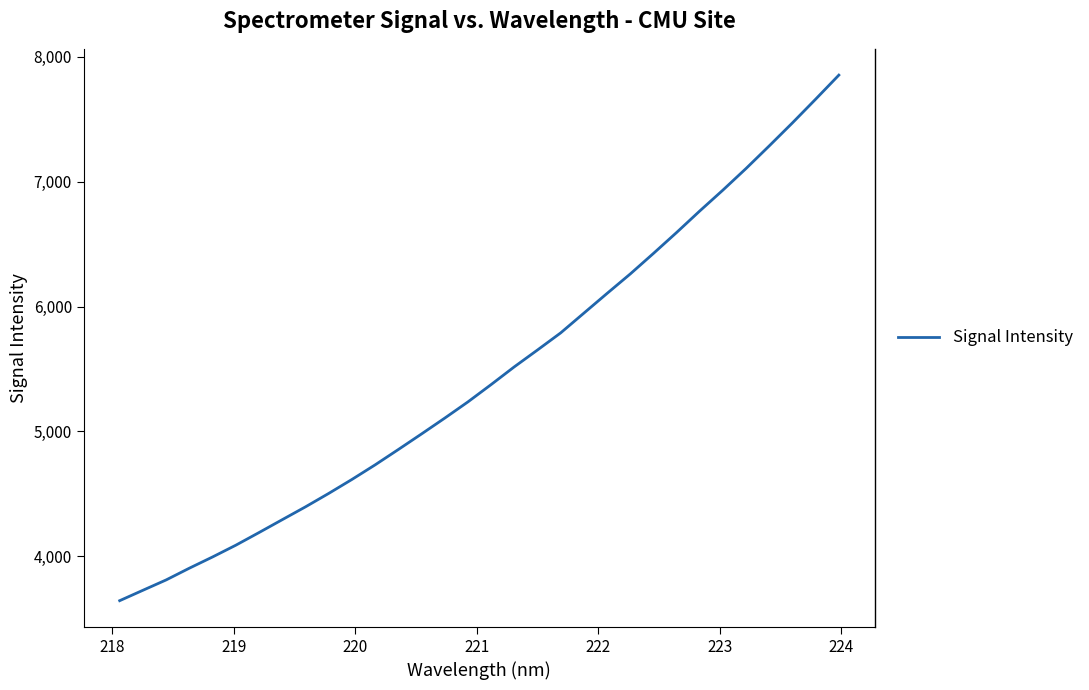

What is the difference between the maximum and minimum values?

4207.7